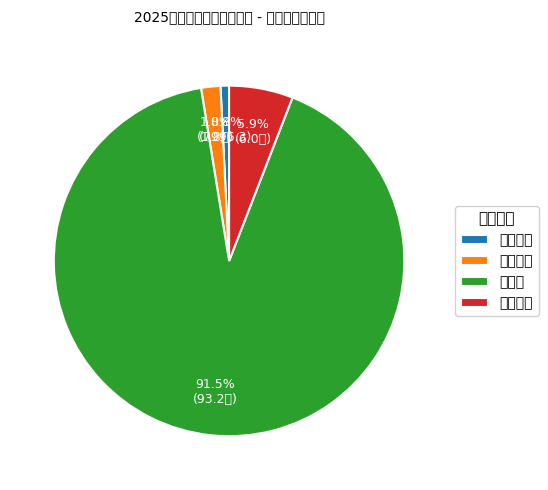

Count the number of slices in the pie.

4